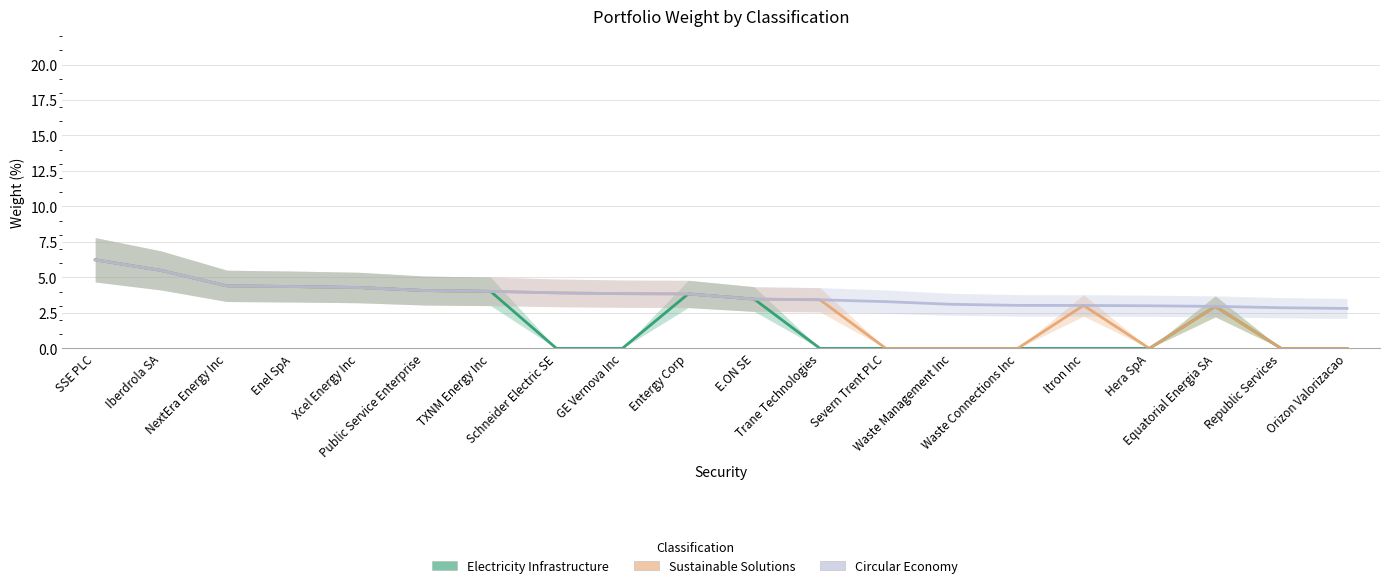

Reading left to right, list all the values displayed in this chart.

Electricity Infrastructure: SSE PLC=6.2	Iberdrola SA=5.5	NextEra Energy Inc=4.4	Enel SpA=4.4	Xcel Energy Inc=4.3	Public Service Enterprise=4.1	TXNM Energy Inc=4.0	Schneider Electric SE=0.0	GE Vernova Inc=0.0	Entergy Corp=3.8	E.ON SE=3.5	Trane Technologies=0.0	Severn Trent PLC=0.0	Waste Management Inc=0.0	Waste Connections Inc=0.0	Itron Inc=0.0	Hera SpA=0.0	Equatorial Energia SA=3.0	Republic Services=0.0	Orizon Valorizacao=0.0
Sustainable Solutions: SSE PLC=6.2	Iberdrola SA=5.5	NextEra Energy Inc=4.4	Enel SpA=4.4	Xcel Energy Inc=4.3	Public Service Enterprise=4.1	TXNM Energy Inc=4.0	Schneider Electric SE=3.9	GE Vernova Inc=3.9	Entergy Corp=3.8	E.ON SE=3.5	Trane Technologies=3.4	Severn Trent PLC=0.0	Waste Management Inc=0.0	Waste Connections Inc=0.0	Itron Inc=3.0	Hera SpA=0.0	Equatorial Energia SA=3.0	Republic Services=0.0	Orizon Valorizacao=0.0
Circular Economy: SSE PLC=6.2	Iberdrola SA=5.5	NextEra Energy Inc=4.4	Enel SpA=4.4	Xcel Energy Inc=4.3	Public Service Enterprise=4.1	TXNM Energy Inc=4.0	Schneider Electric SE=3.9	GE Vernova Inc=3.9	Entergy Corp=3.8	E.ON SE=3.5	Trane Technologies=3.4	Severn Trent PLC=3.3	Waste Management Inc=3.1	Waste Connections Inc=3.0	Itron Inc=3.0	Hera SpA=3.0	Equatorial Energia SA=3.0	Republic Services=2.9	Orizon Valorizacao=2.8